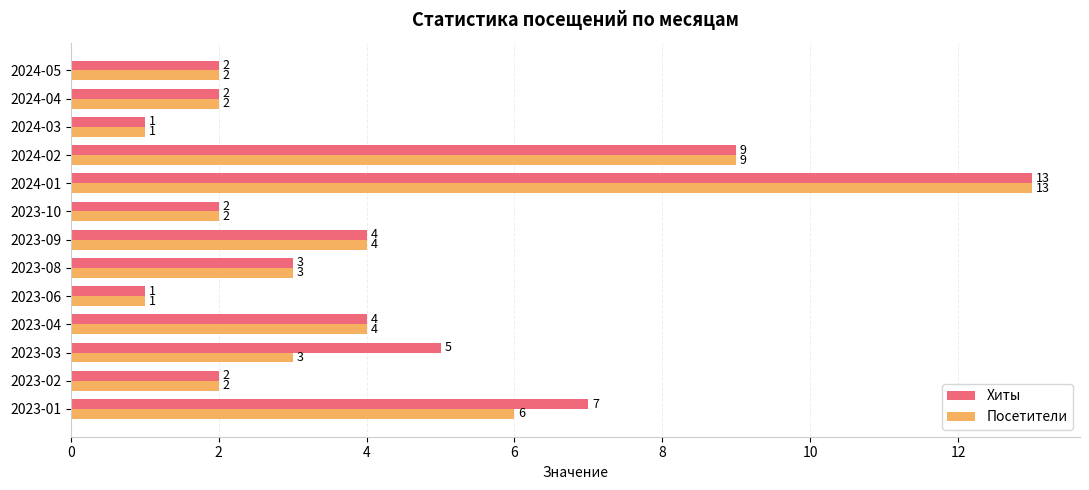

What is the total value across all series at 2023-02?

4